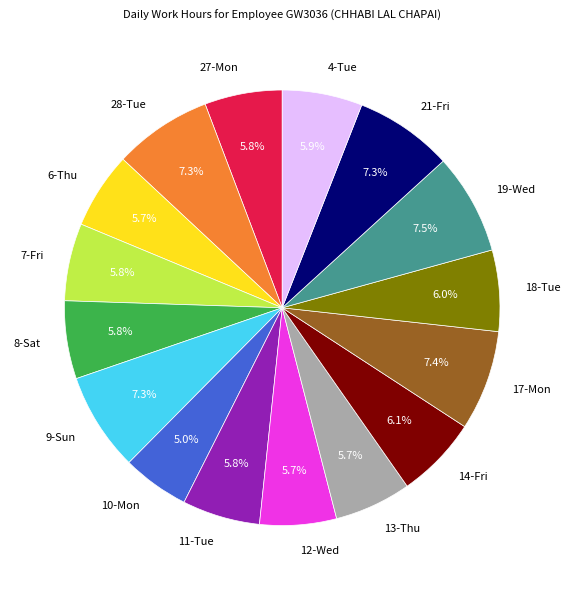

Is it true that 13-Thu is 1% of the pie?

False